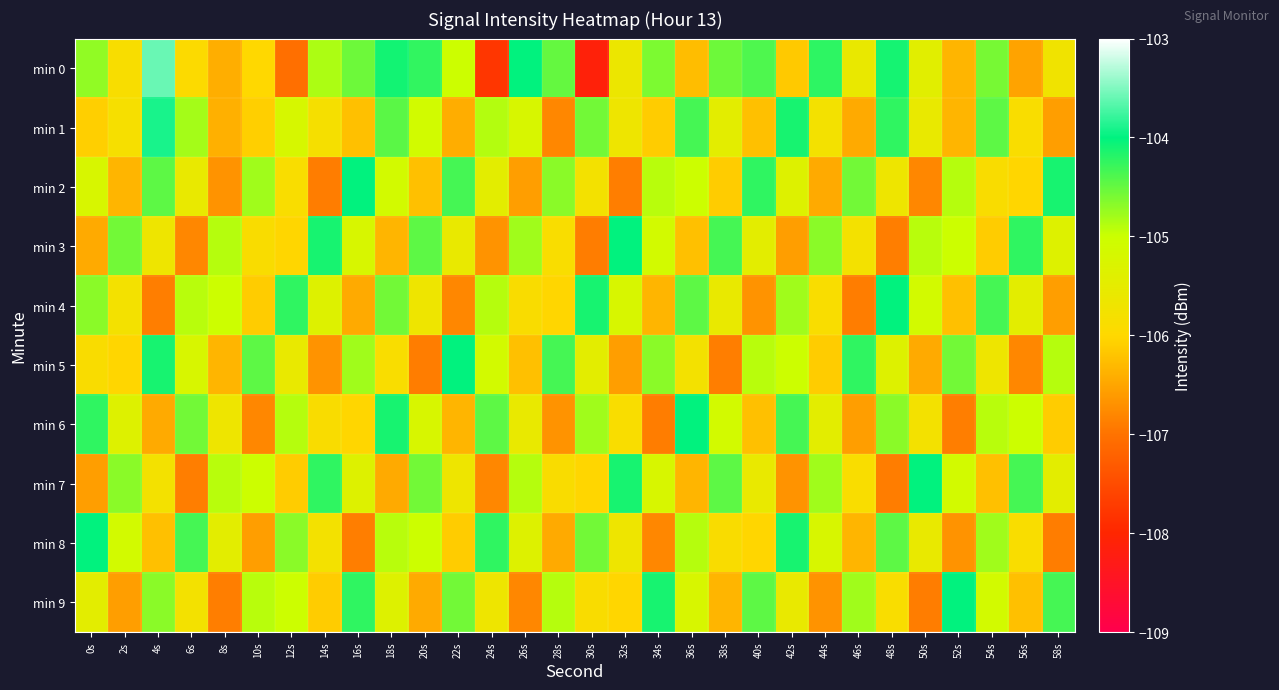

List the series in order of their peak value, lowest first.

min 2, min 3, min 4, min 5, min 6, min 7, min 8, min 9, min 1, min 0